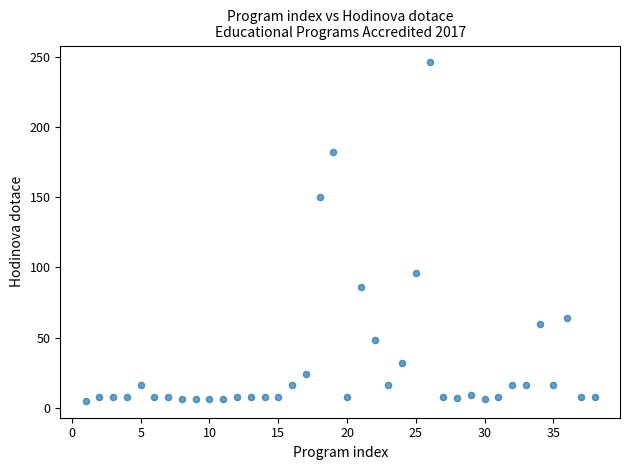

What Y value in the scatter plot is closest to 125?

150